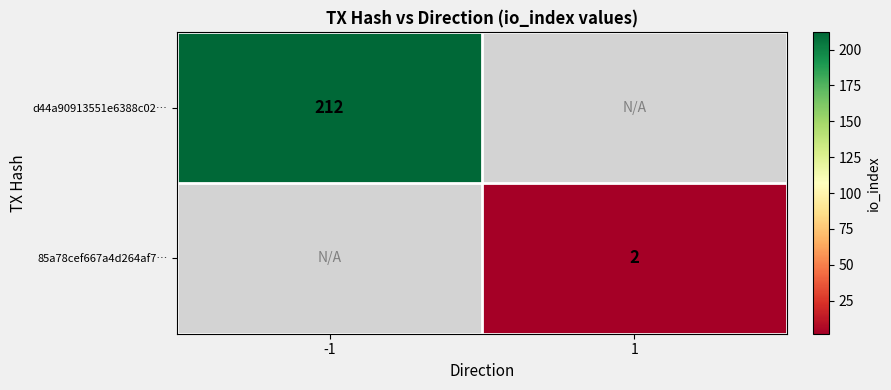

What is the minimum value shown in the chart?

2.0